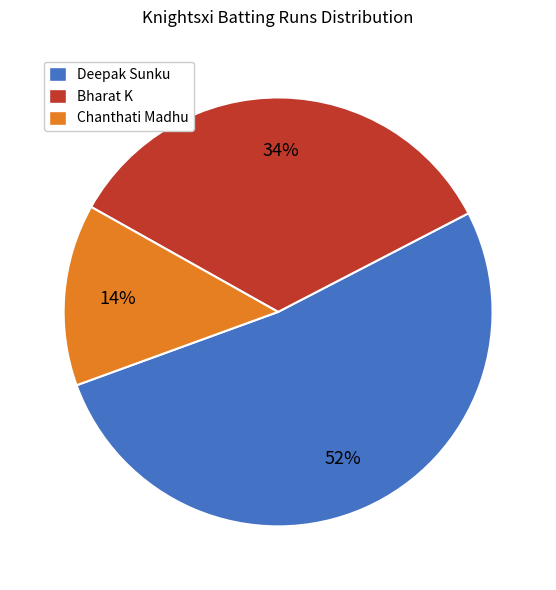

Does any single category account for the majority?

Yes